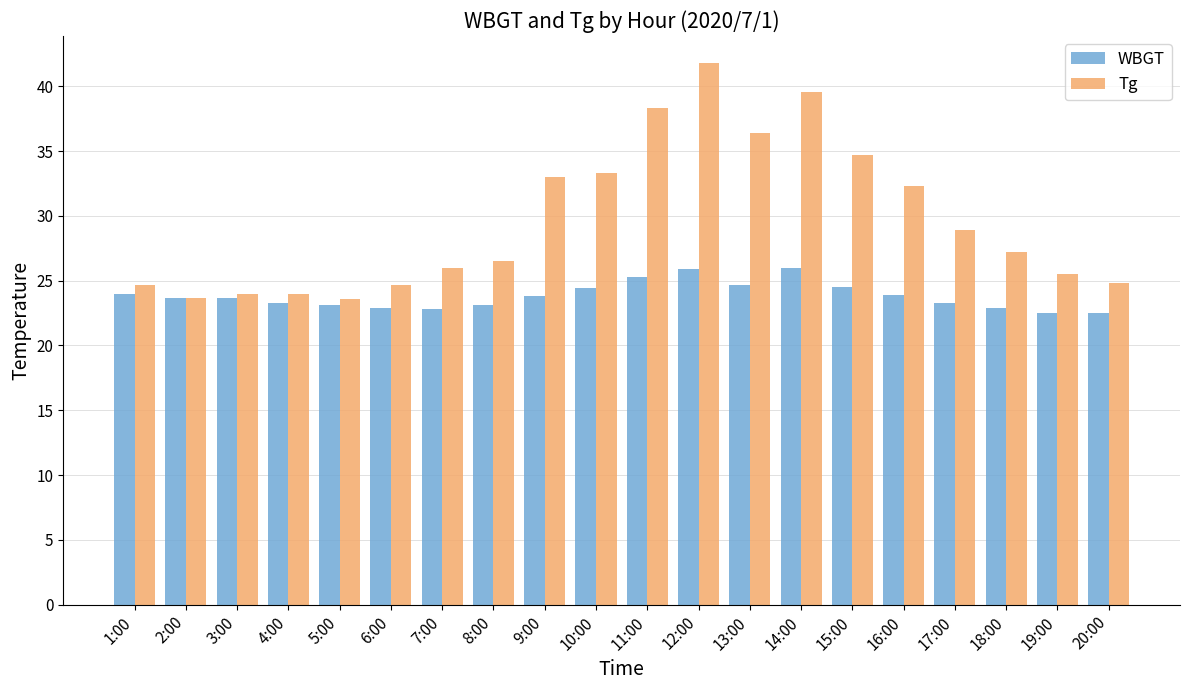

What is the highest value of the Tg series?

41.8